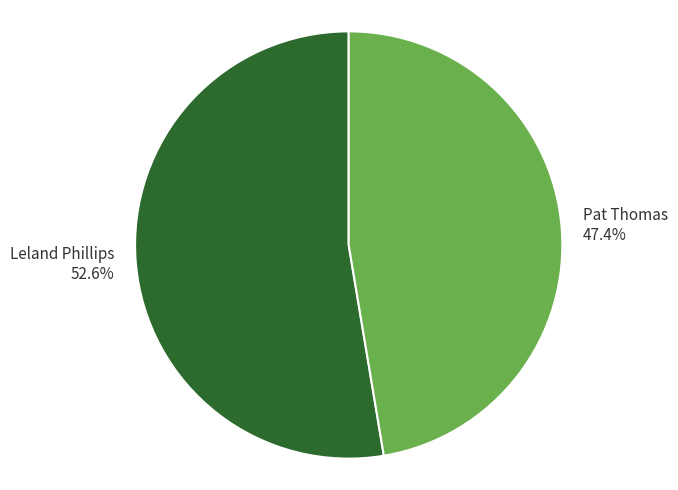

Count the number of slices in the pie.

2